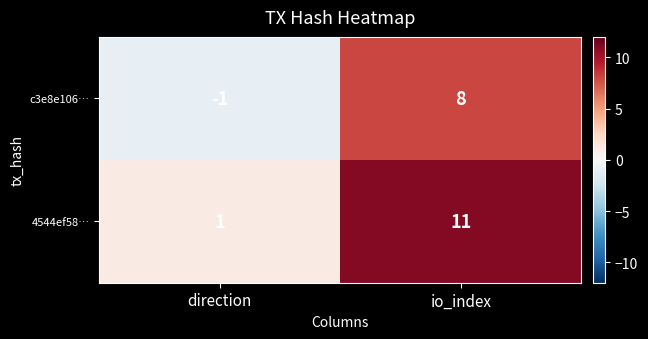

Reading right to left, transcribe all the data shown in this chart.

c3e8e106…: 8	-1
4544ef58…: 11	1